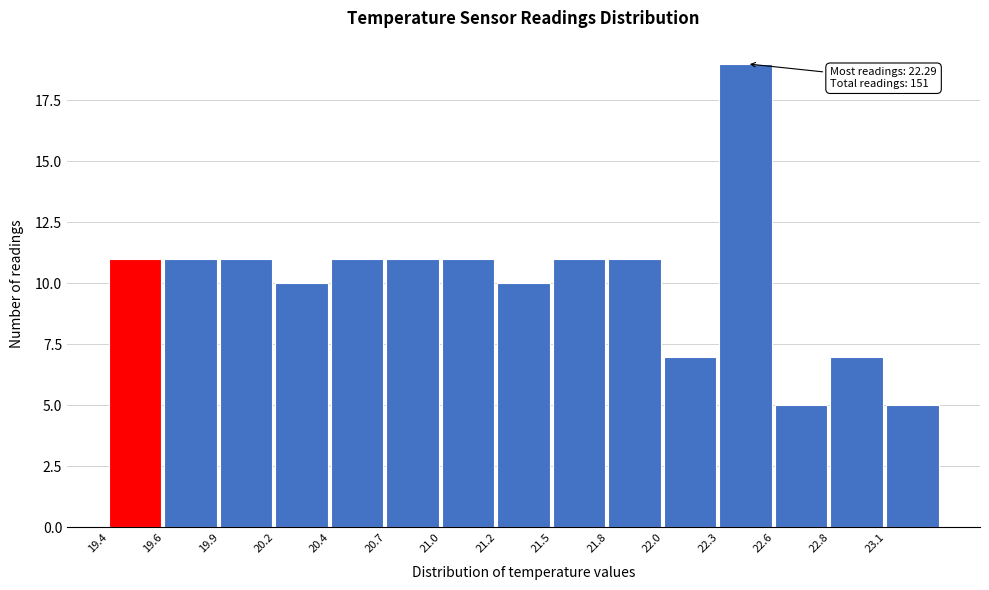

Reading left to right, transcribe all the data shown in this chart.

19.4=11	19.6=11	19.9=11	20.2=10	20.4=11	20.7=11	21.0=11	21.2=10	21.5=11	21.8=11	22.0=7	22.3=19	22.6=5	22.8=7	23.1=5